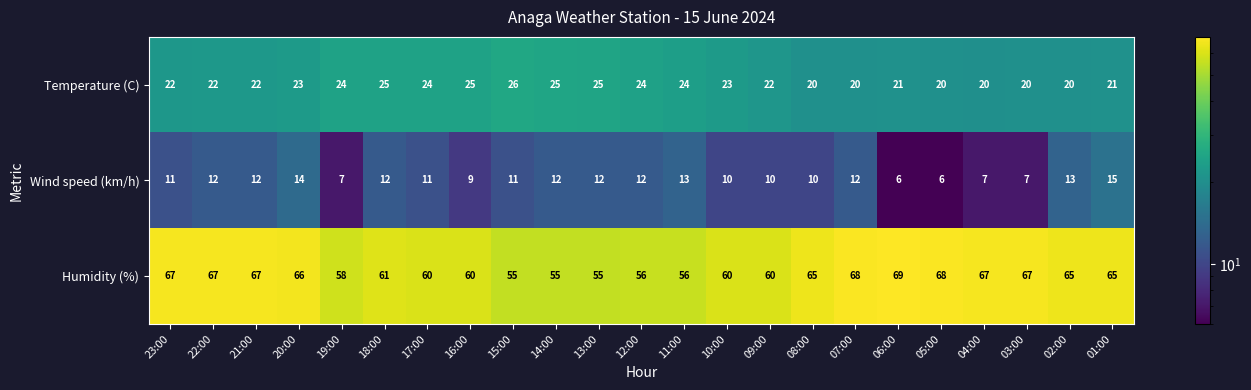

What is the total value across all series at 03:00?

94